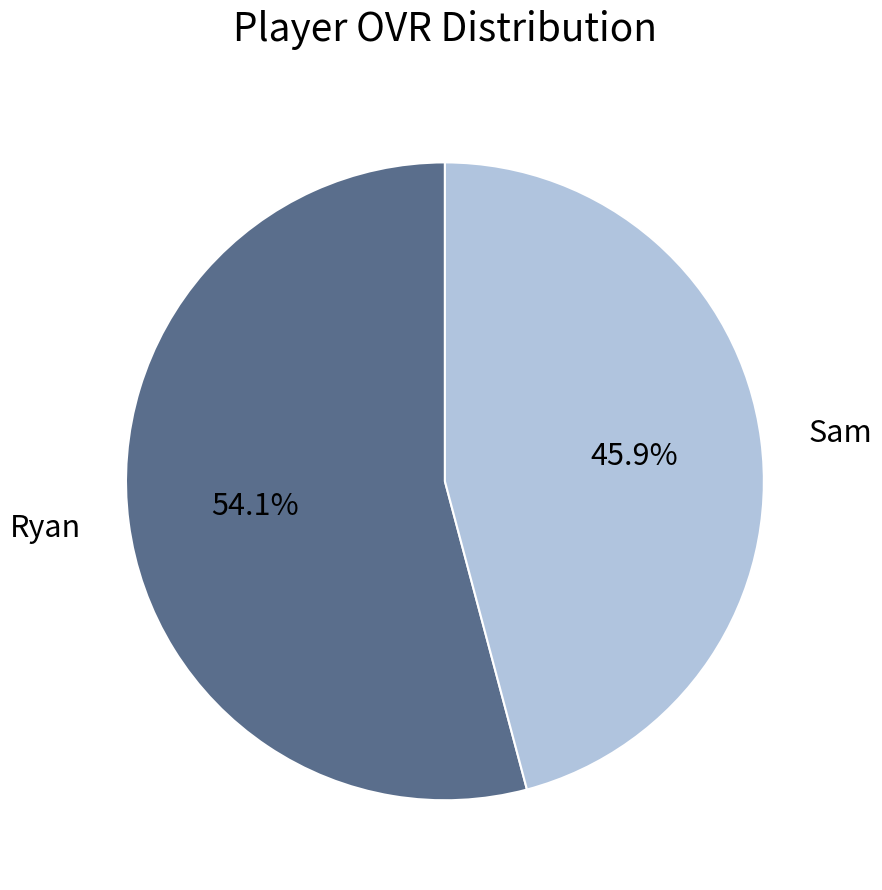

Which has a higher value, Ryan or Sam?

Ryan